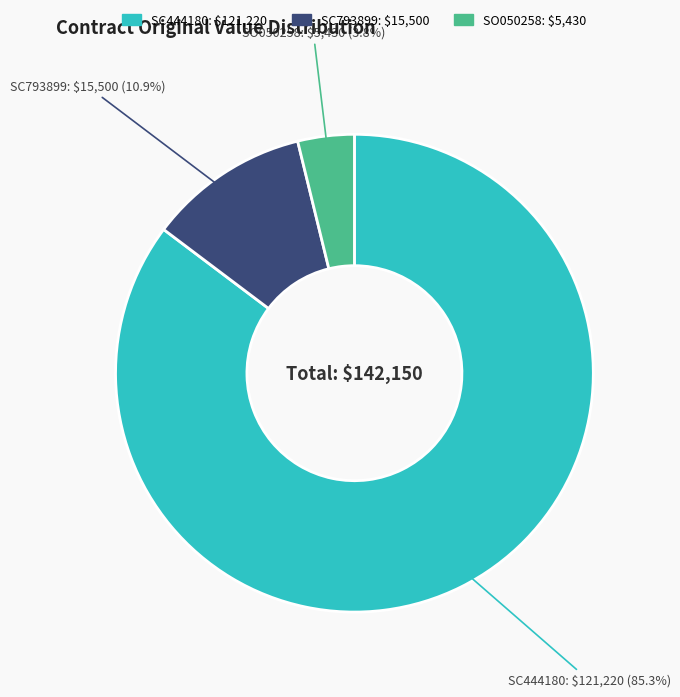

Which slice represents more than half of the pie?

SC444180